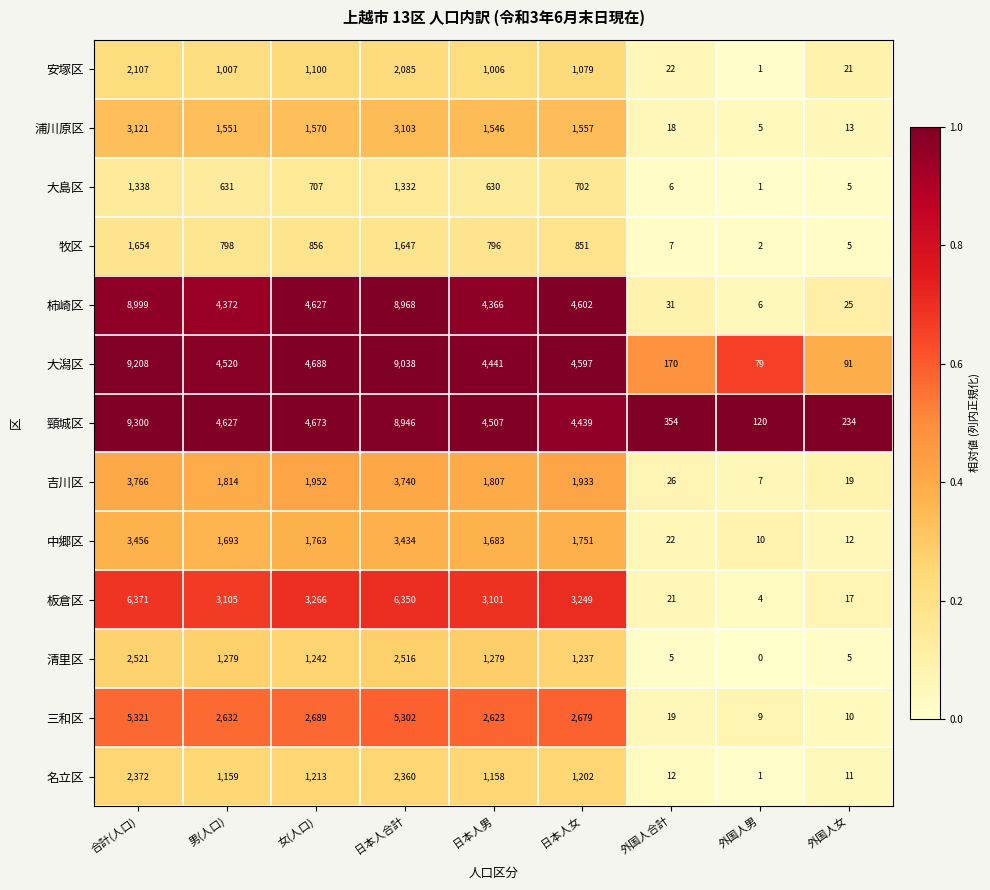

At which label does 三和区 reach its peak?

合計(人口)